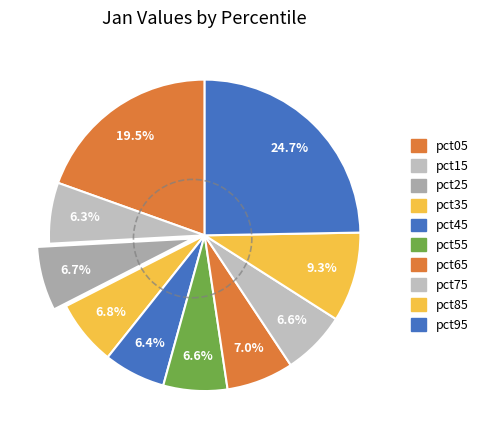

True or false: pct55 accounts for 7% of the total.

True